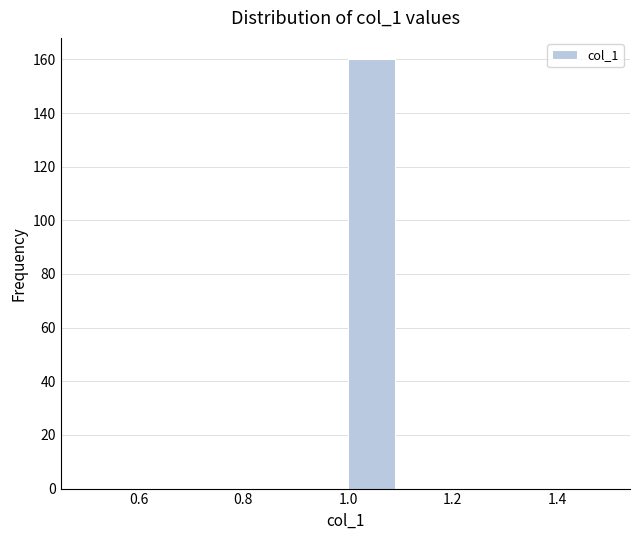

Which range on the x-axis has the tallest bar?

1.0 to 1.1